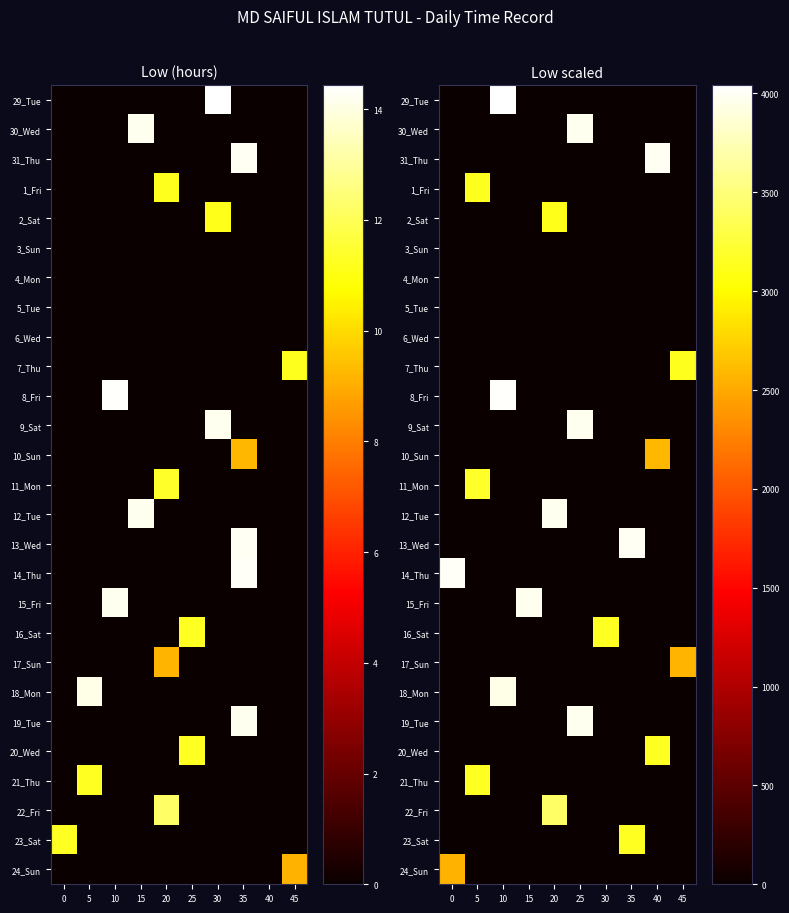

What is the maximum value for 1_Fri?

3141.6